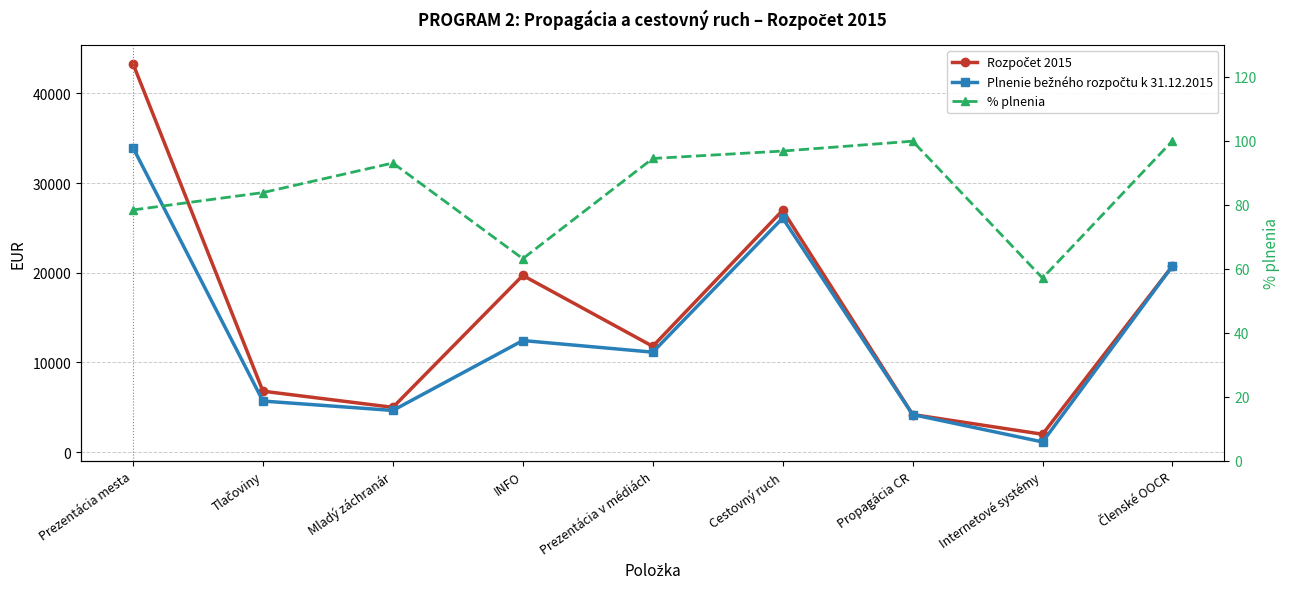

Is it true that % plnenia equals 63.2 at INFO?

True